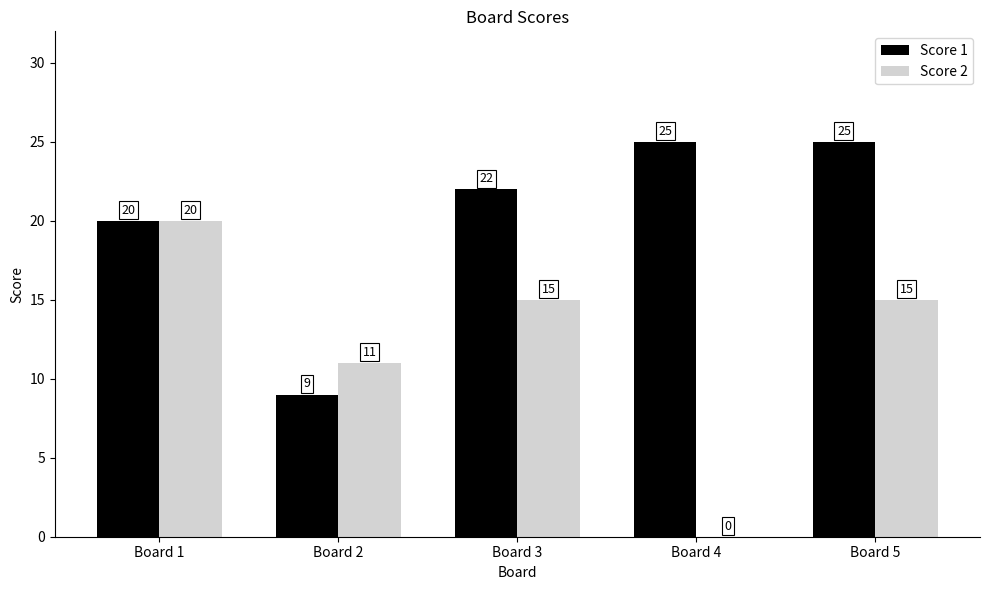

Reading left to right, list all the values displayed in this chart.

Score 1: 20	9	22	25	25
Score 2: 20	11	15	0	15